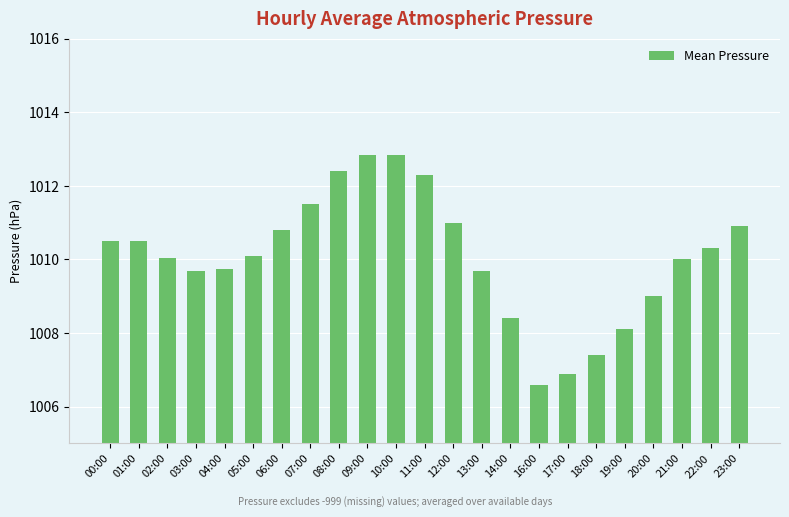

How many bars are there in total?

23